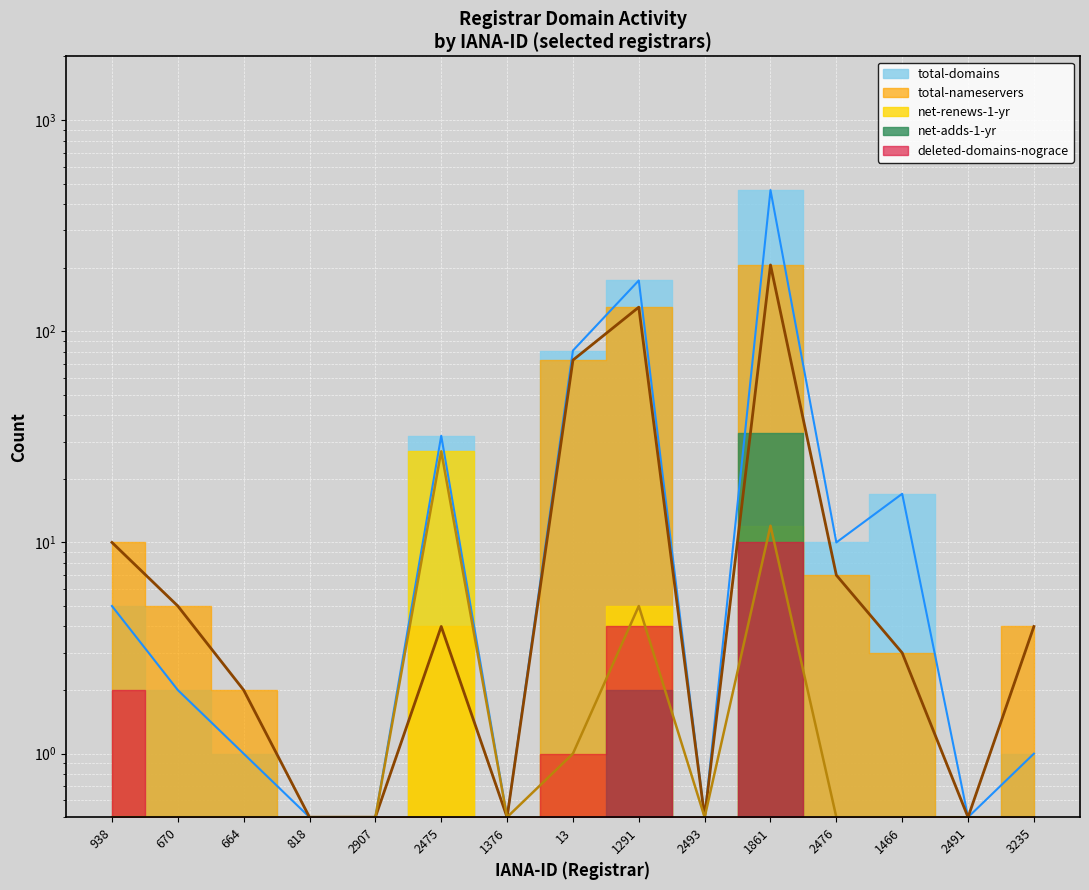

What is the total value across all series at 2476?

17.5